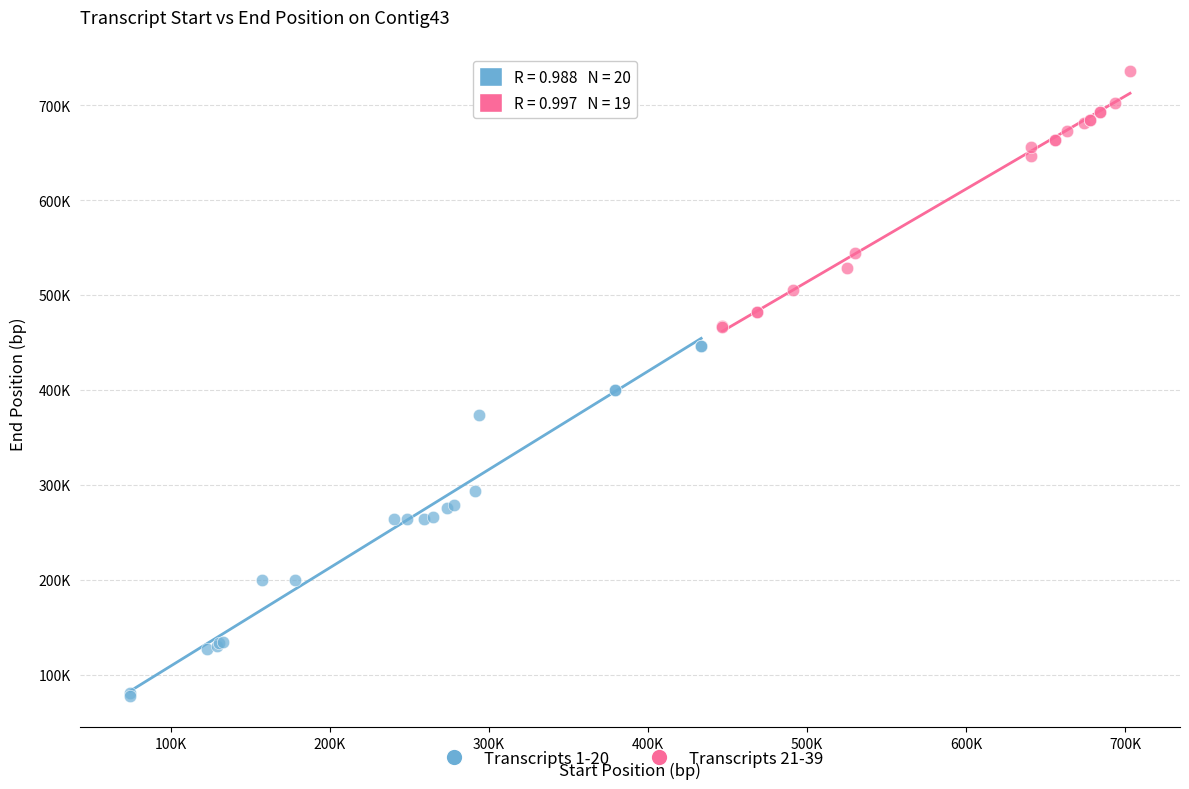

Which series reaches the maximum Y coordinate?

Transcripts 21-39